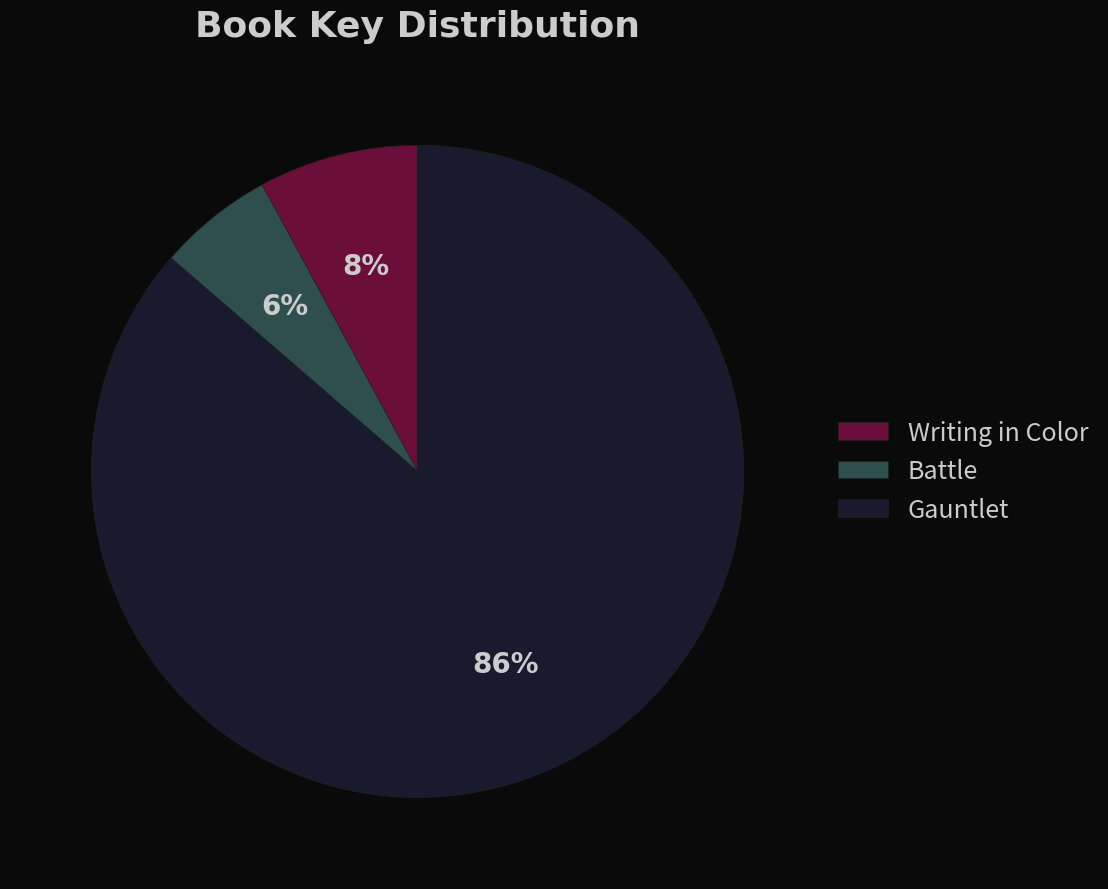

Does Battle account for over 50% of the chart?

No